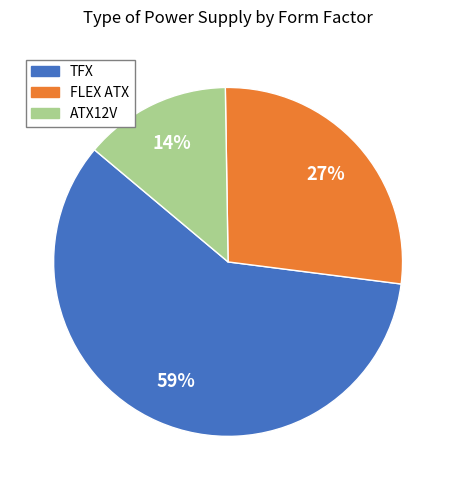

Between ATX12V and TFX, which is larger?

TFX